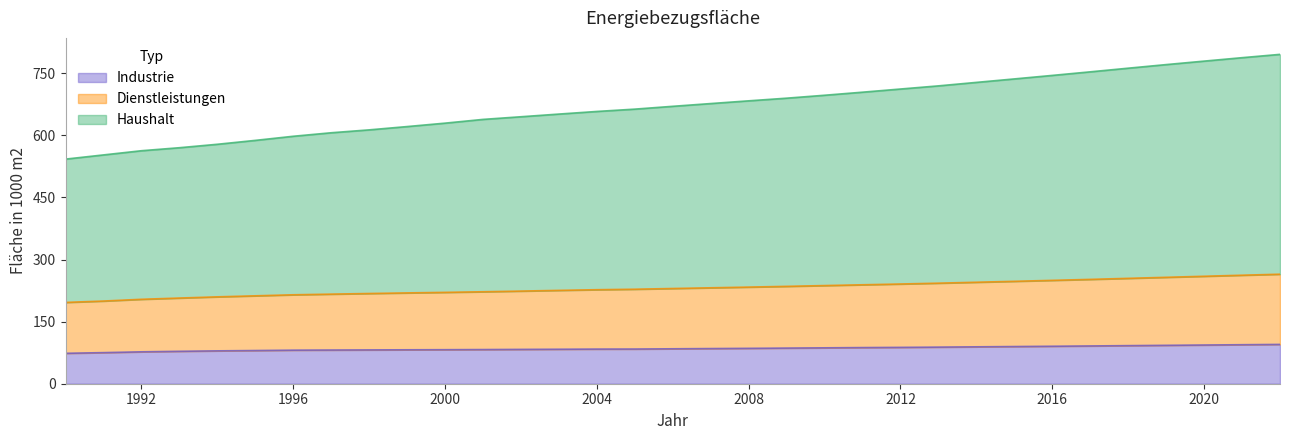

True or false: Dienstleistungen has a value of 219.5 at 1999.

True